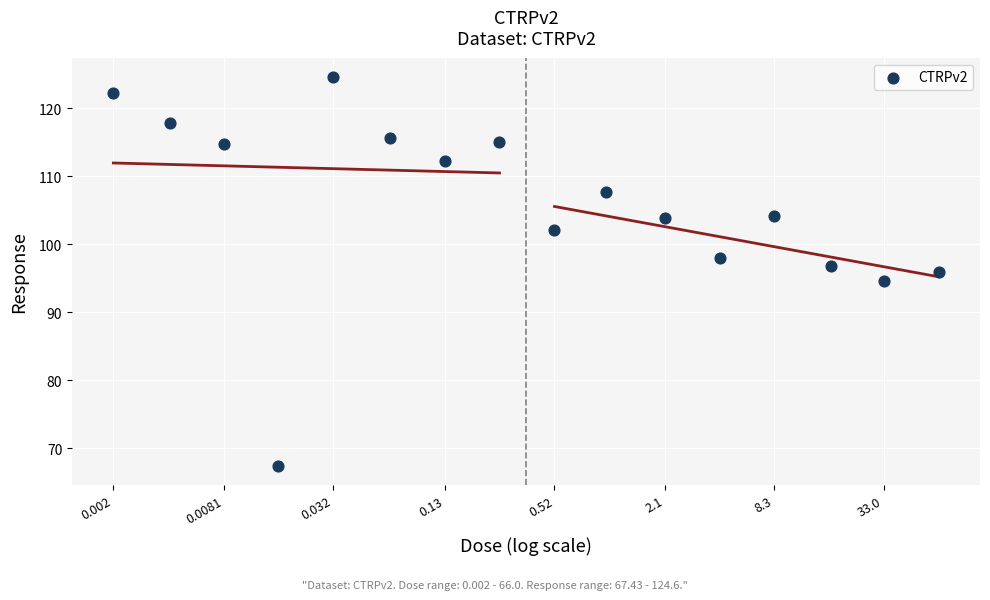

What is the range of X values (max minus min)?

4.5